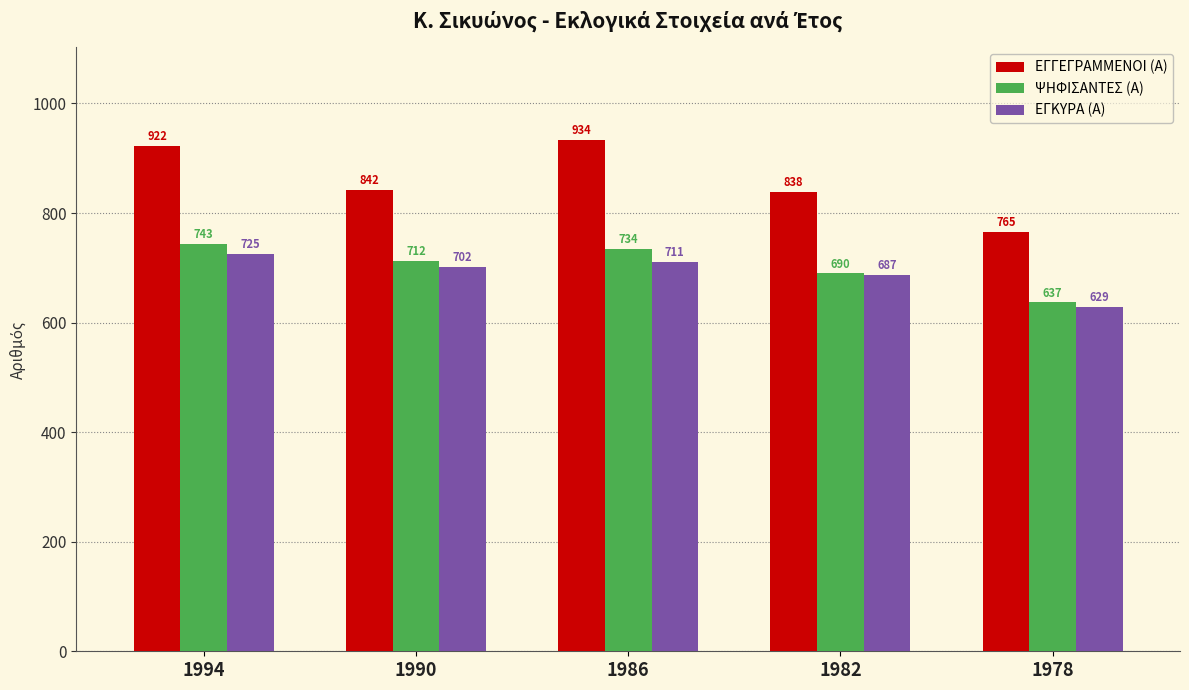

Read the ΨΗΦΙΣΑΝΤΕΣ (Α) value at 1986, to the nearest 10.

730